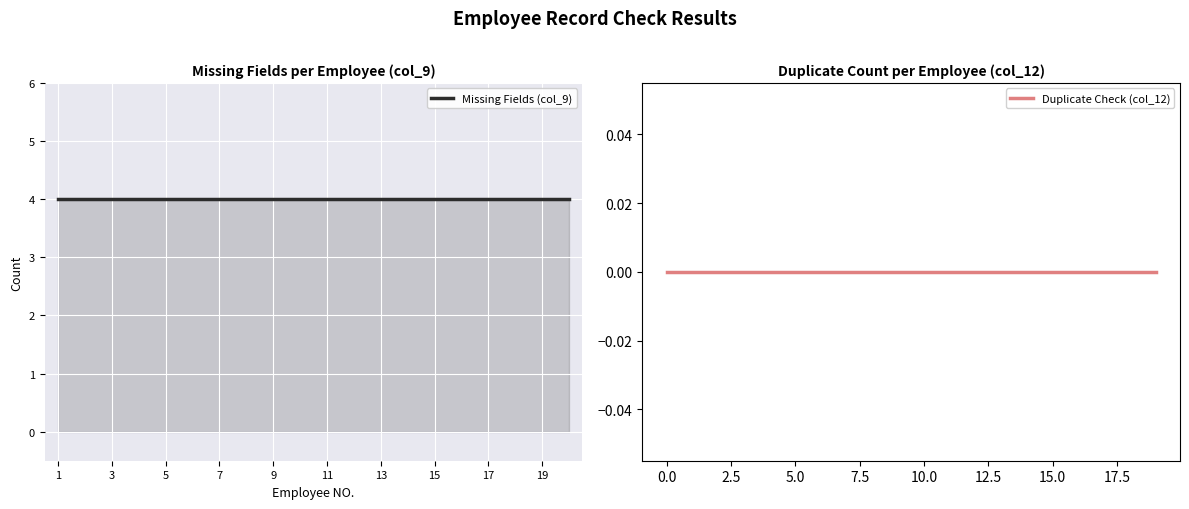

True or false: Duplicate Check (col_12) and Missing Fields (col_9) intersect in this chart.

False